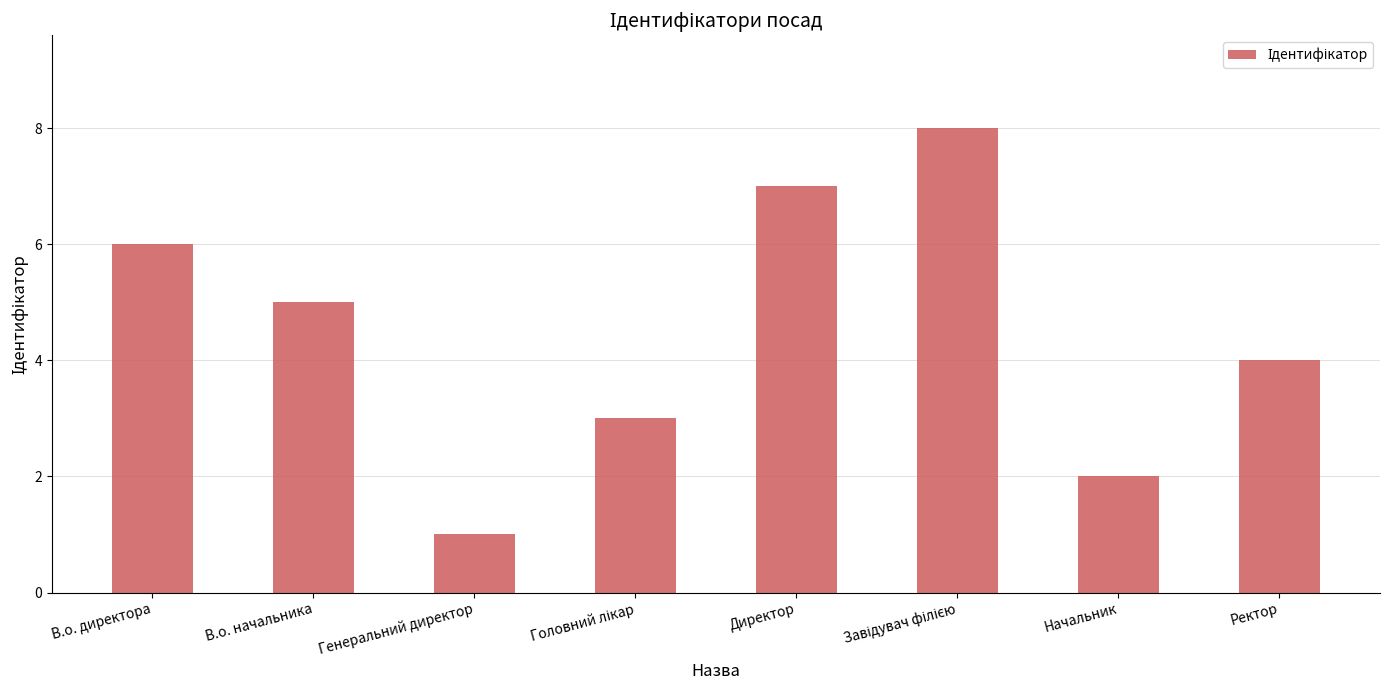

Reading left to right, what are all the values shown in this chart?

6	5	1	3	7	8	2	4